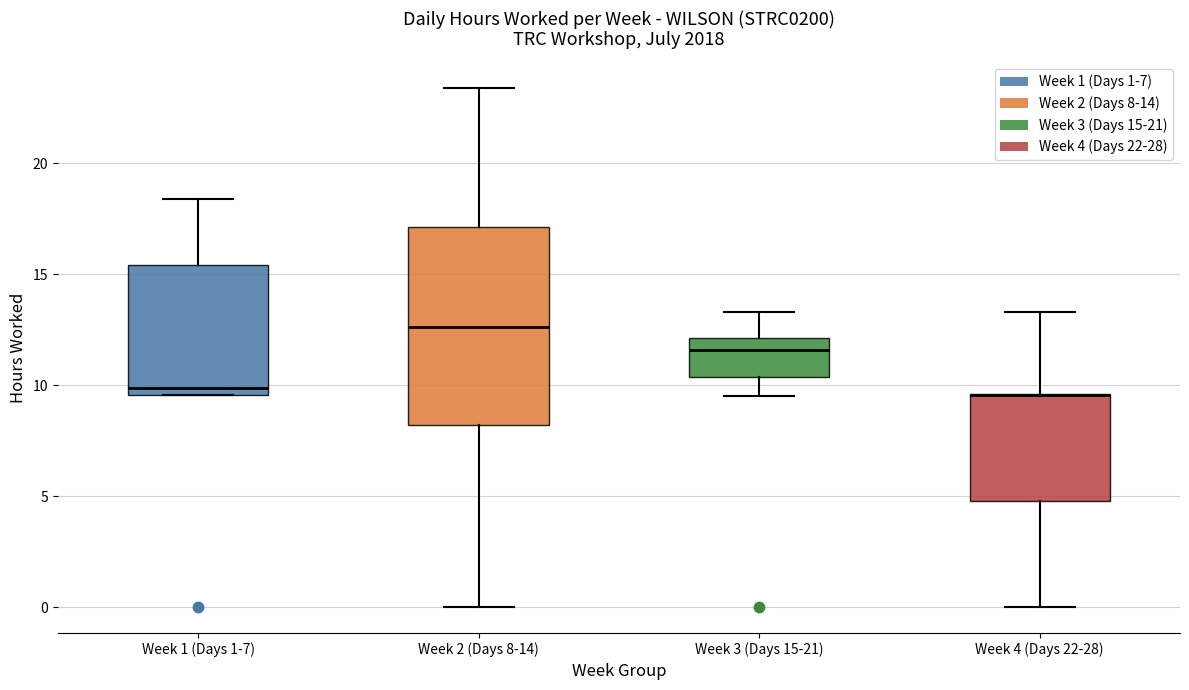

Where does the median line of the box for Week 2 (Days 8-14) sit on the y-axis? The values are not printed on the chart, so give them approximately, as read against the axis.

12.5